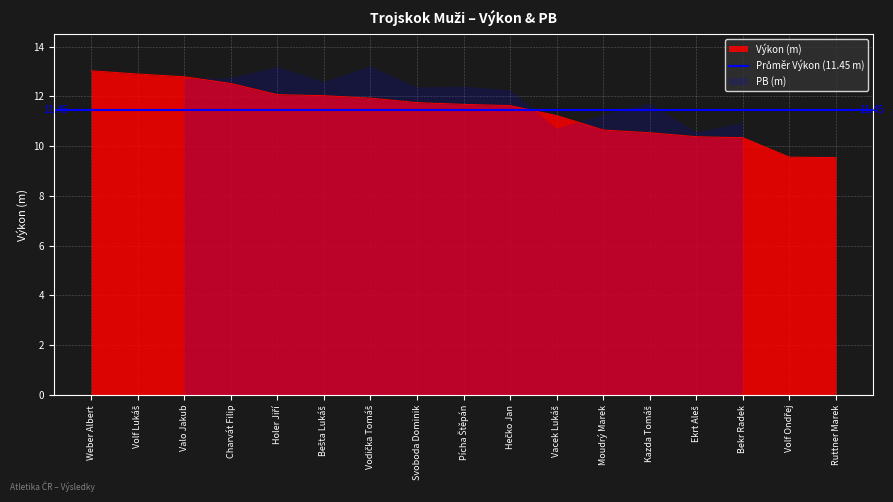

Read the value at Ruttner Marek.

9.5